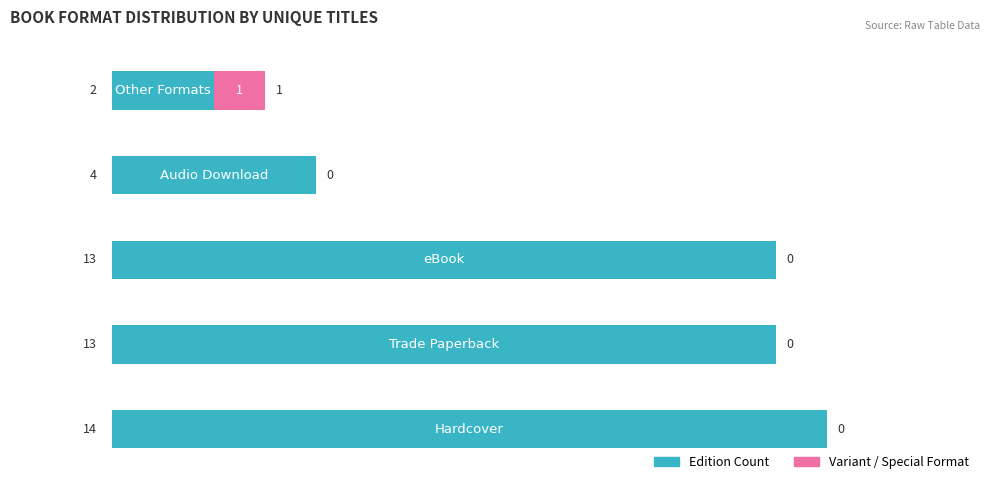

Reading left to right, what are all the values shown in this chart?

Count (Left): −2.5=14	0.0=13	2.5=13	5.0=4	7.5=2
Variant Formats: −2.5=0	0.0=0	2.5=0	5.0=0	7.5=1